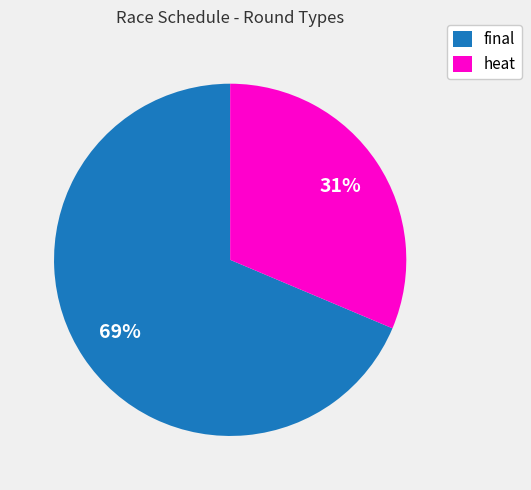

Which category accounts for the majority?

final